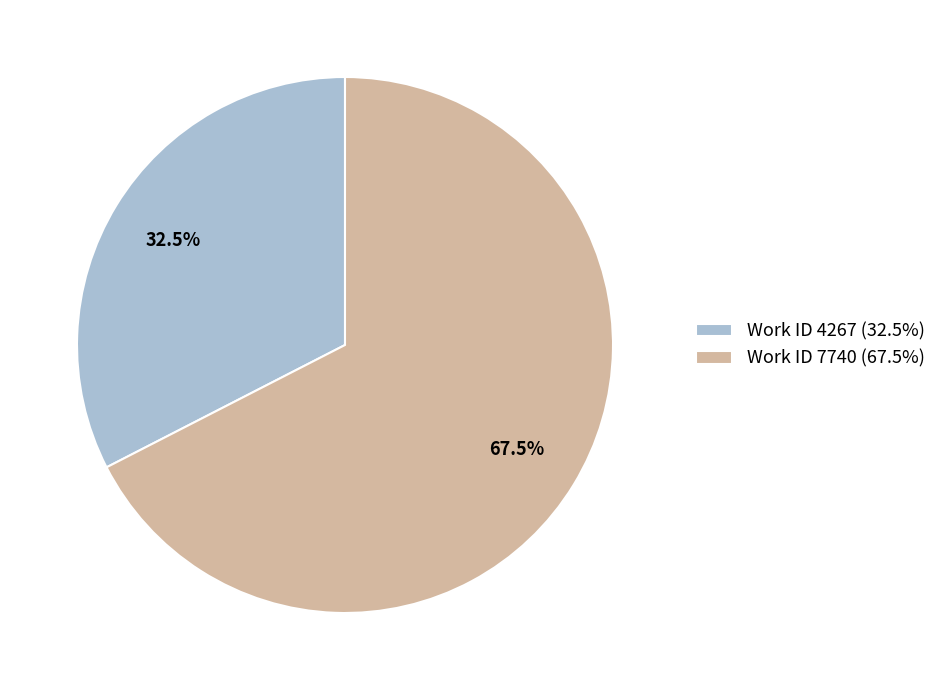

What is the smallest slice in the pie chart?

Work ID 4267 (32.5%)